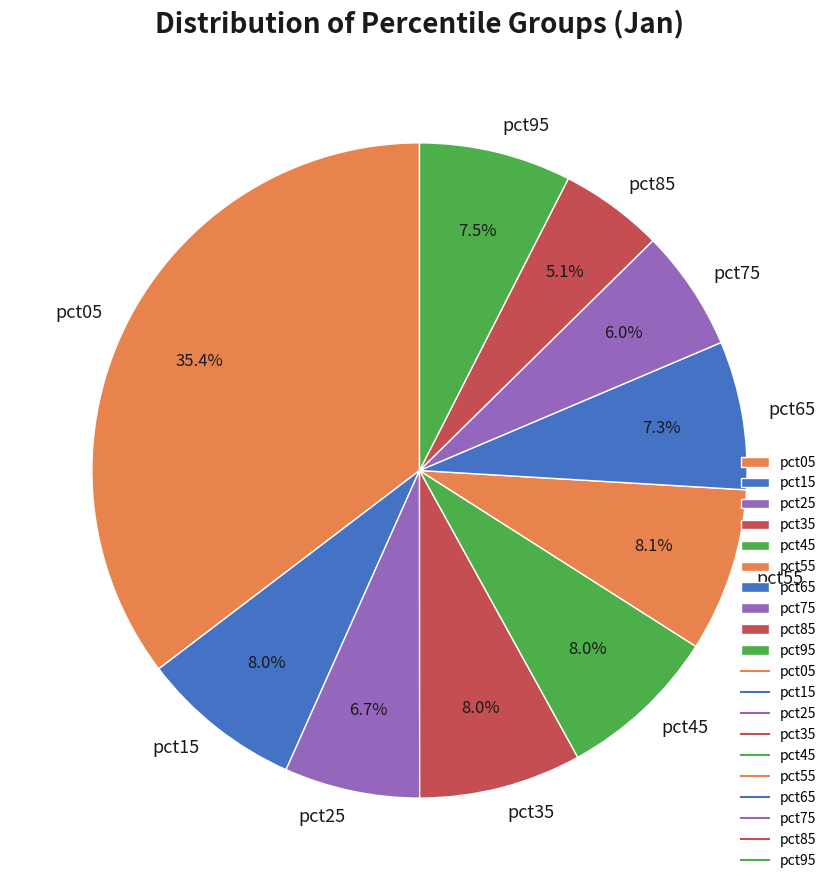

To the nearest percent, what is the difference between the largest and smallest slice percentages?

30%